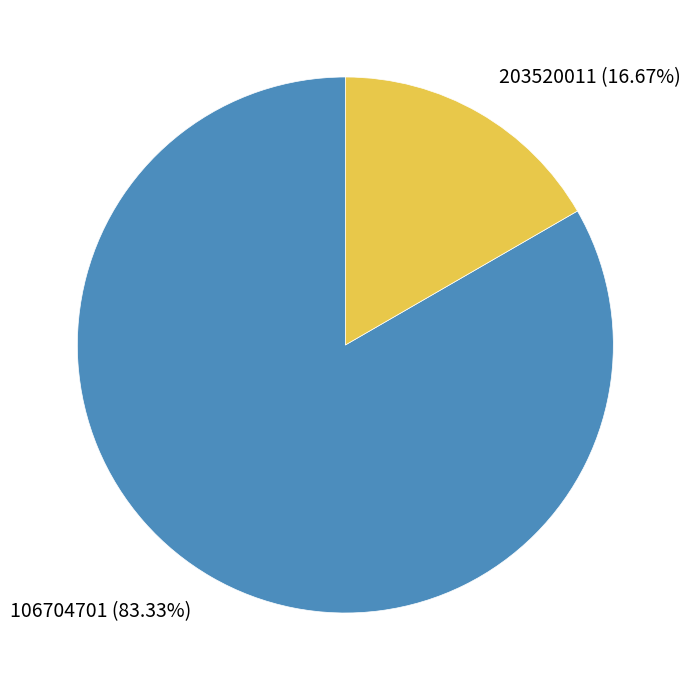

How many slices are in this pie chart?

2